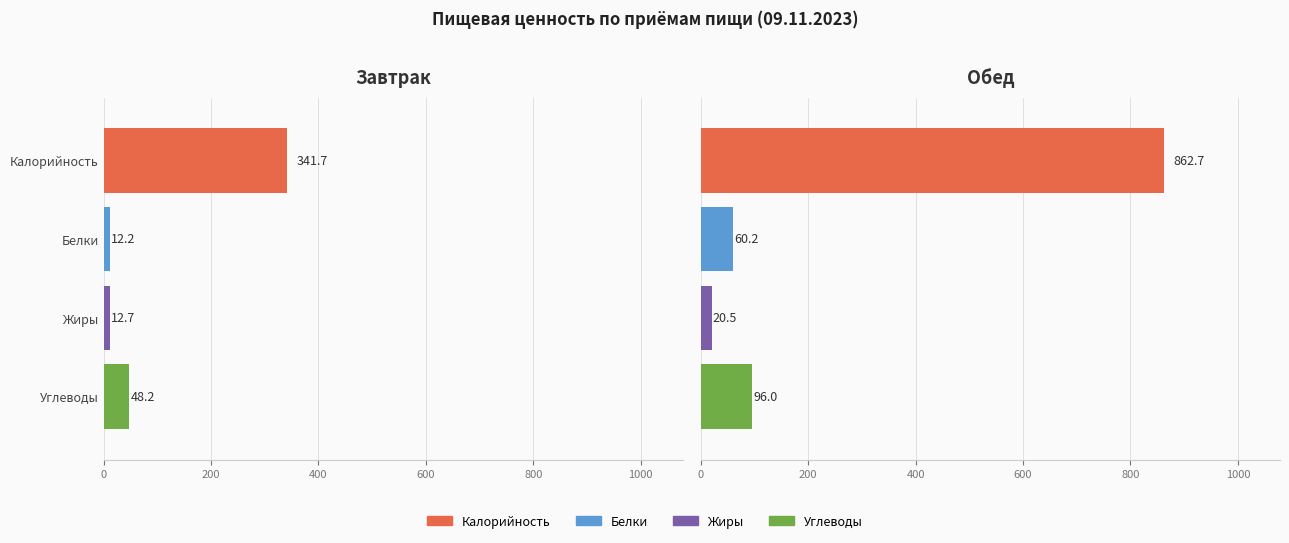

True or false: Жиры has a value of 36.0 at Обед.

False